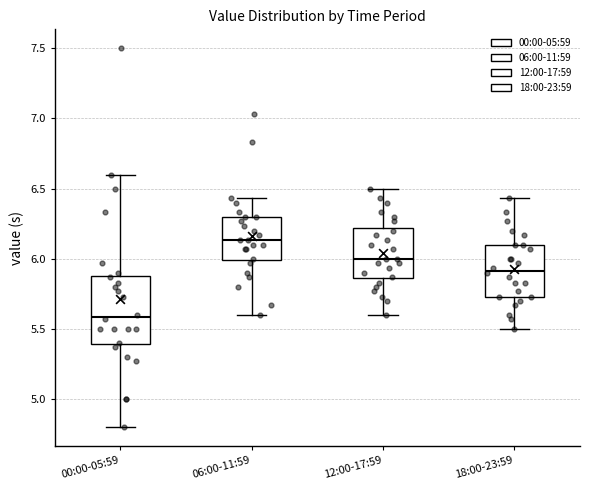

Where does the lower whisker of the box for 06:00-11:59 end on the y-axis? The values are not printed on the chart, so give them approximately, as read against the axis.

5.60